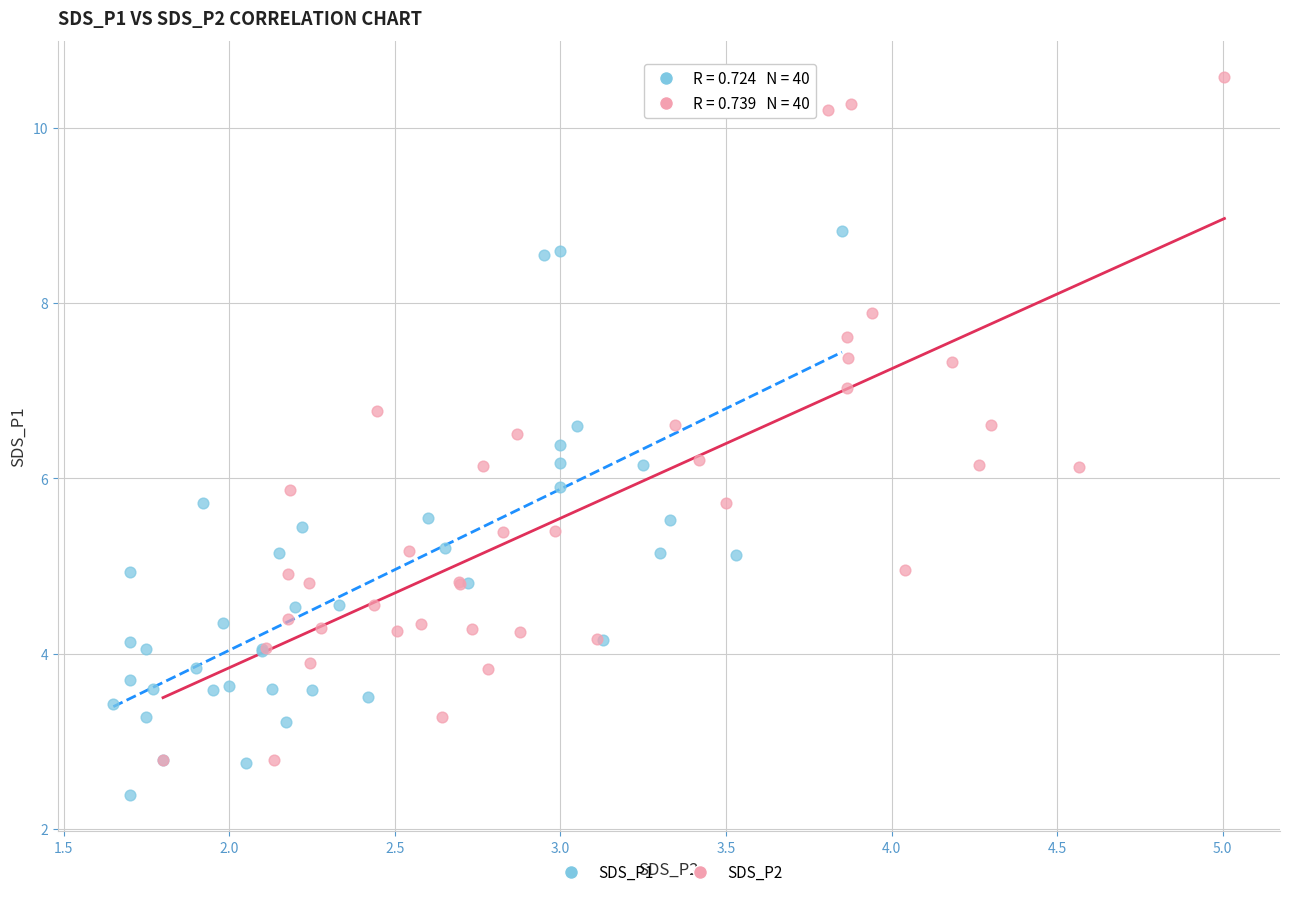

Which series has the widest spread of Y values?

SDS_P2